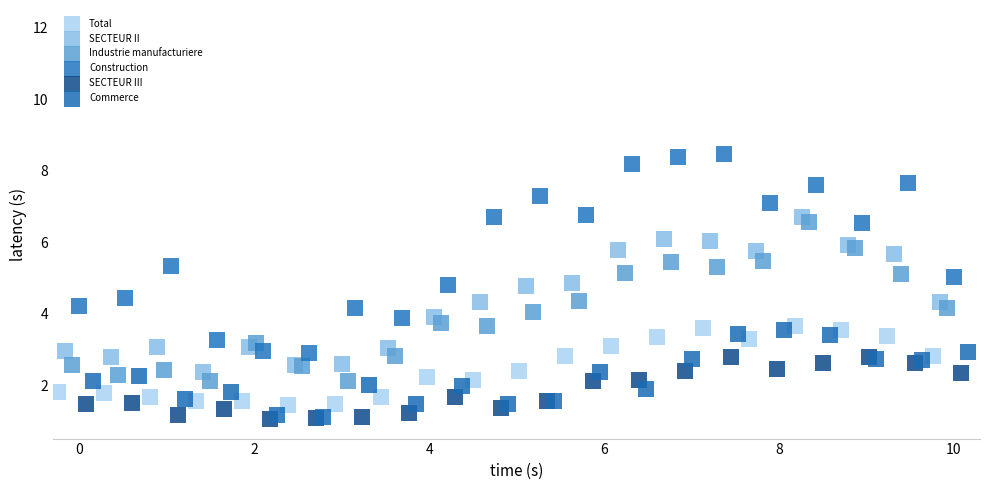

What are all the series names shown in the legend?

Total, SECTEUR II, Industrie manufacturiere, Construction, SECTEUR III, Commerce